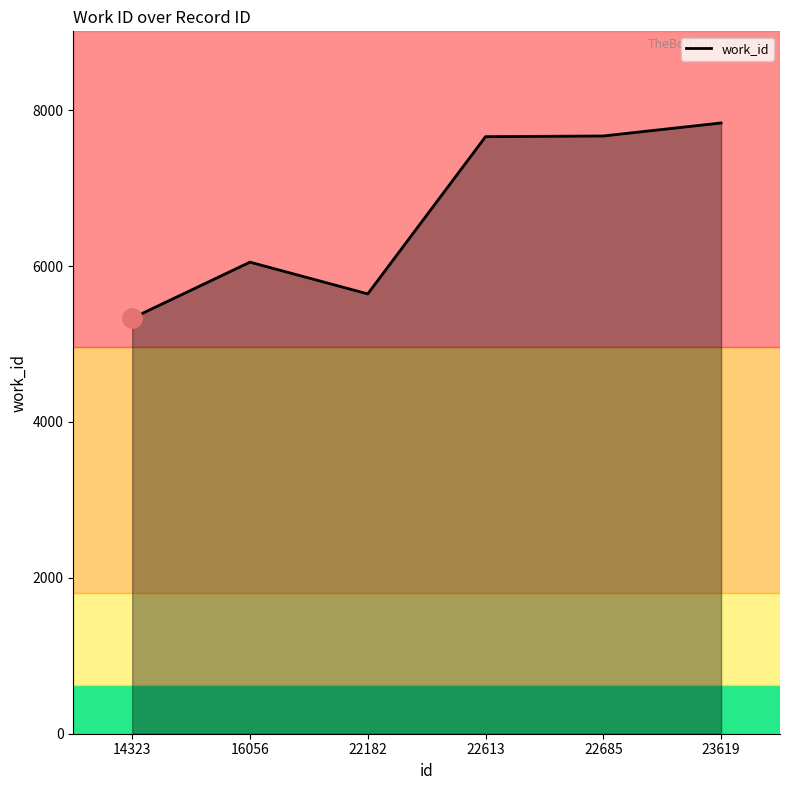

At which label is the value closest to 6583?

16056